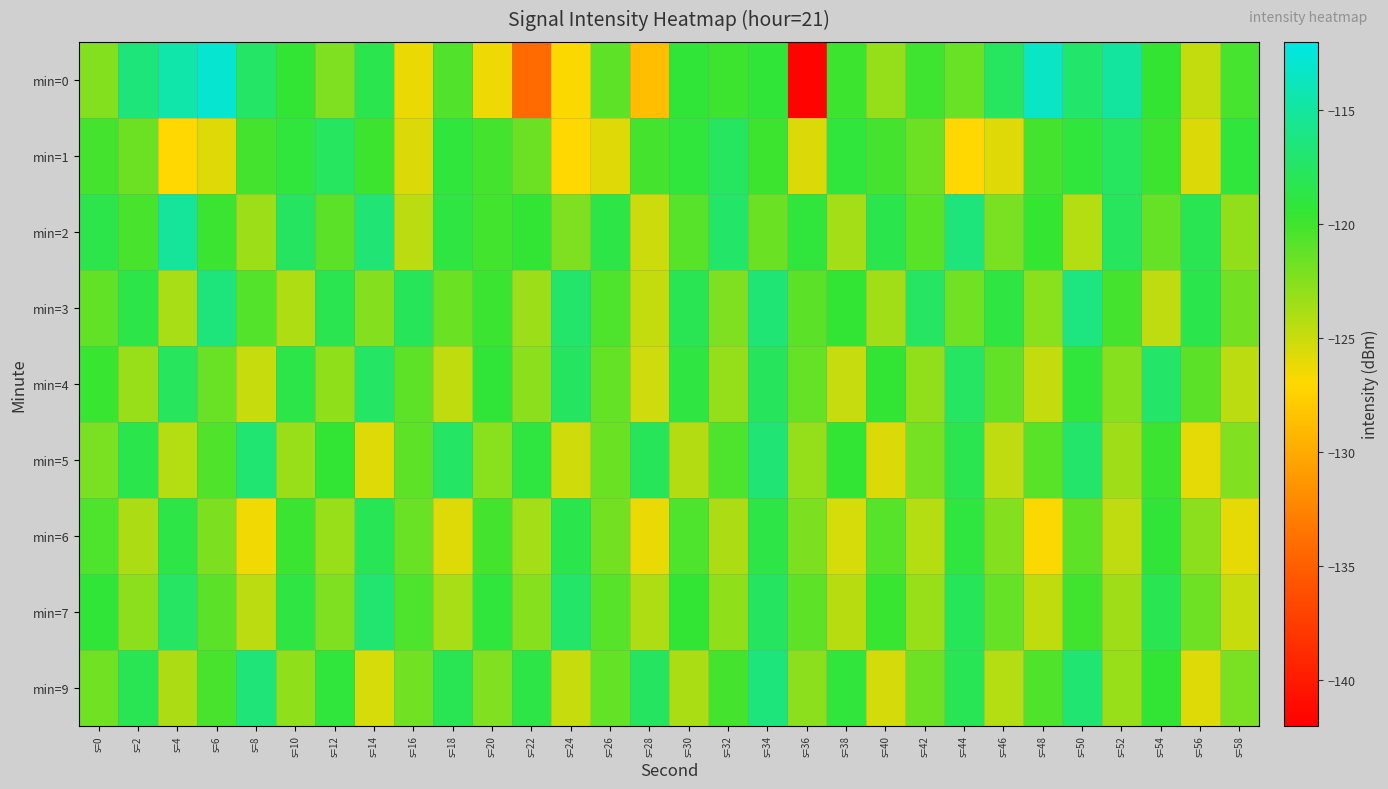

How many series are shown in this chart?

9